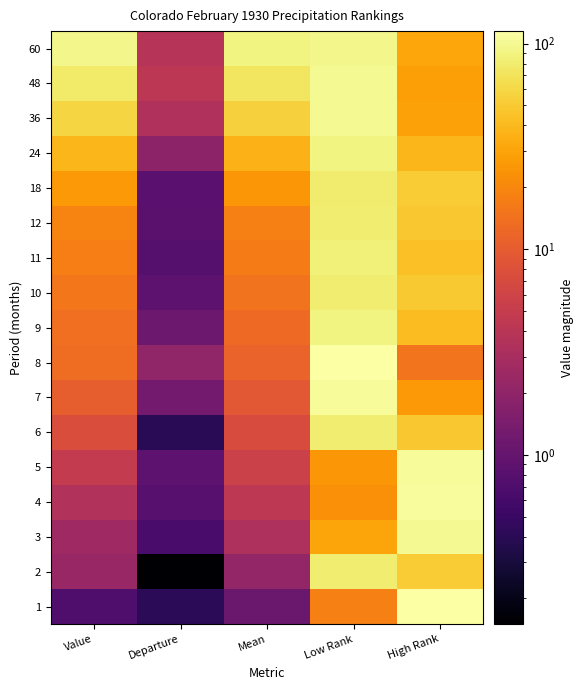

Reading left to right, list all the values displayed in this chart.

1: Value=0.7	Departure=0.4	Mean=1.1	Low Rank=18.0	High Rank=113.0
2: Value=2.3	Departure=0.2	Mean=2.2	Low Rank=80.0	High Rank=51.0
3: Value=2.6	Departure=0.7	Mean=3.2	Low Rank=30.0	High Rank=100.0
4: Value=3.5	Departure=0.8	Mean=4.3	Low Rank=23.0	High Rank=107.0
5: Value=4.8	Departure=0.9	Mean=5.6	Low Rank=25.0	High Rank=105.0
6: Value=7.5	Departure=0.4	Mean=7.1	Low Rank=82.0	High Rank=48.0
7: Value=10.3	Departure=1.3	Mean=9.1	Low Rank=104.0	High Rank=26.0
8: Value=13.2	Departure=2.0	Mean=11.2	Low Rank=115.0	High Rank=15.0
9: Value=13.8	Departure=1.1	Mean=12.7	Low Rank=89.0	High Rank=41.0
10: Value=15.6	Departure=0.9	Mean=14.7	Low Rank=81.0	High Rank=49.0
11: Value=17.4	Departure=0.8	Mean=16.6	Low Rank=86.0	High Rank=44.0
12: Value=19.0	Departure=0.8	Mean=18.1	Low Rank=82.0	High Rank=48.0
18: Value=26.0	Departure=0.8	Mean=25.2	Low Rank=78.0	High Rank=51.0
24: Value=38.0	Departure=1.9	Mean=36.2	Low Rank=91.0	High Rank=38.0
36: Value=57.6	Departure=3.4	Mean=54.2	Low Rank=99.0	High Rank=29.0
48: Value=76.4	Departure=4.2	Mean=72.2	Low Rank=99.0	High Rank=28.0
60: Value=94.1	Departure=3.8	Mean=90.2	Low Rank=95.0	High Rank=31.0